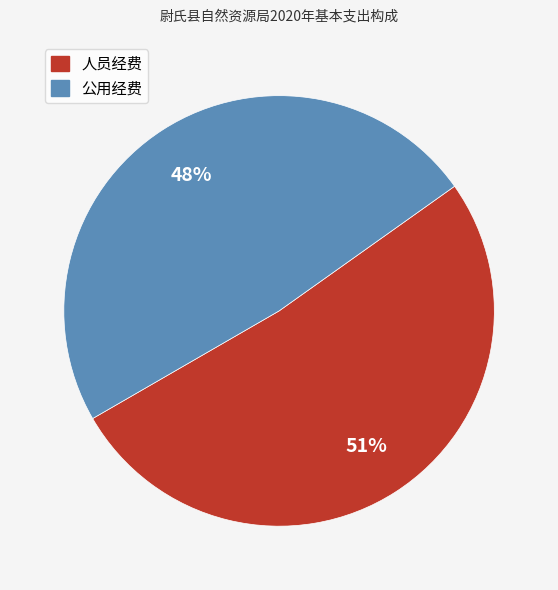

True or false: 人员经费 accounts for 51% of the total.

True